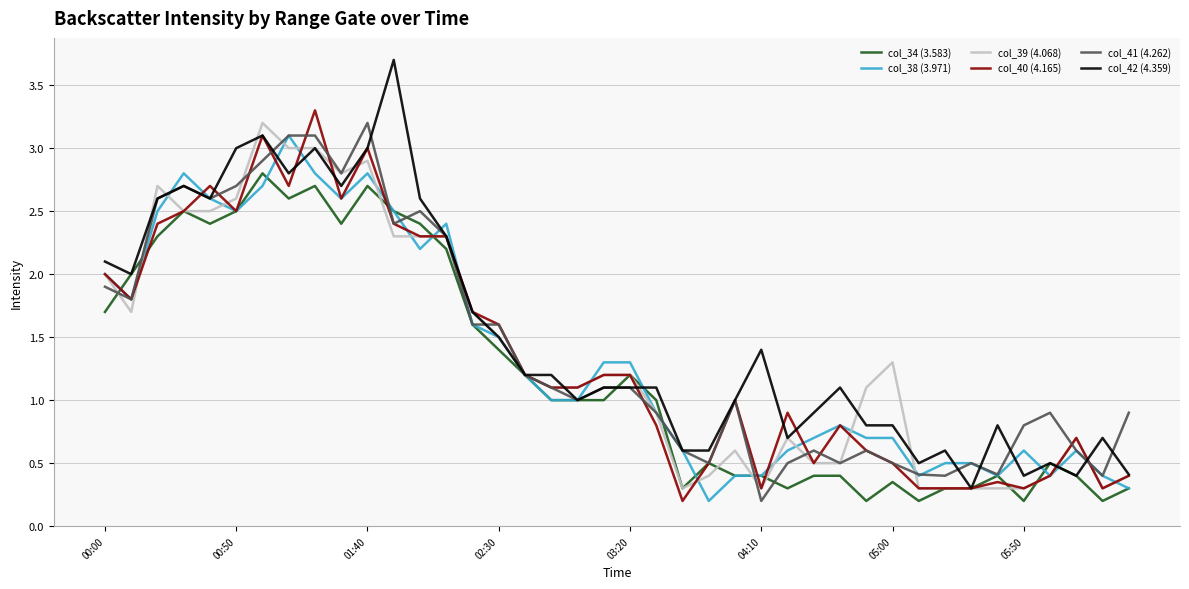

How many lines are shown in the chart?

6